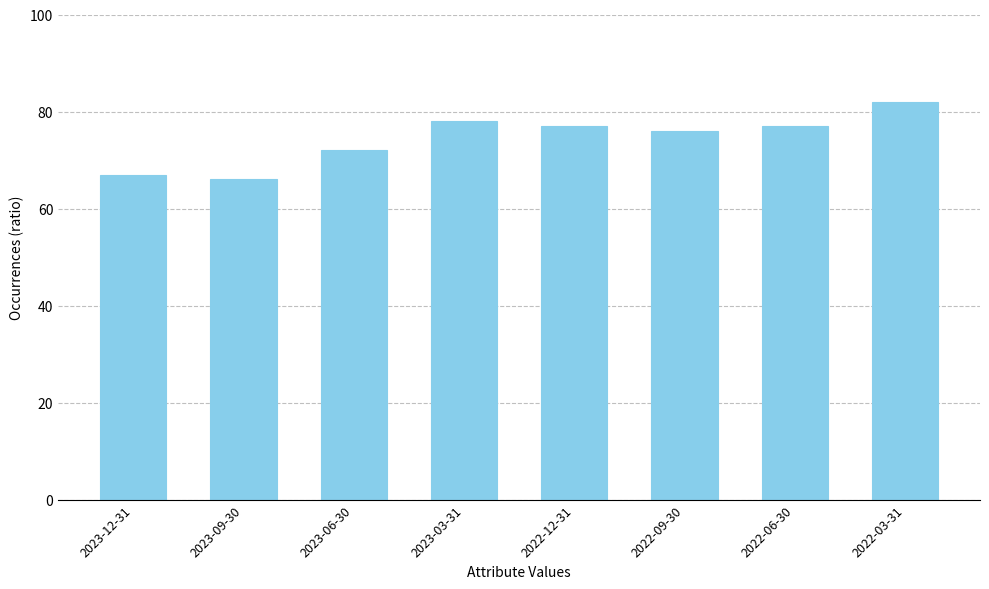

What position from the right is 2023-12-31?

8